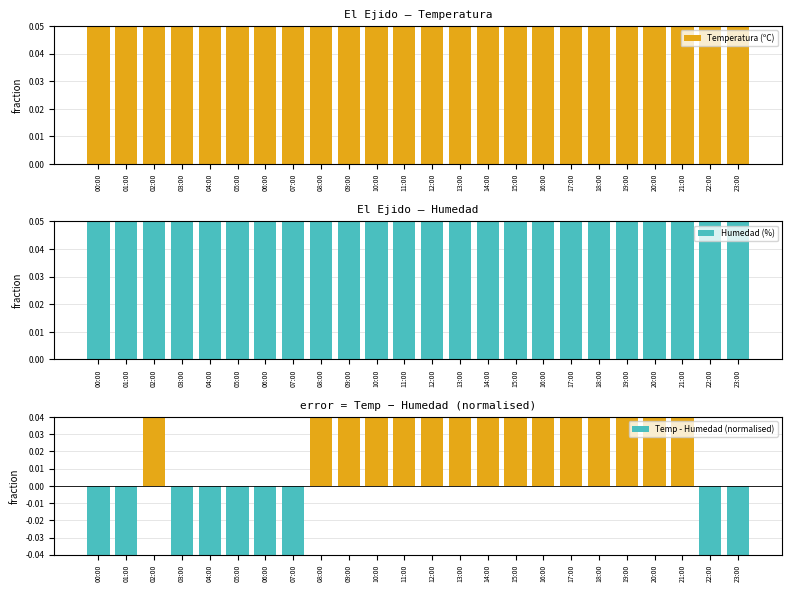

Read the Humedad (%) value at 01:00.

0.9